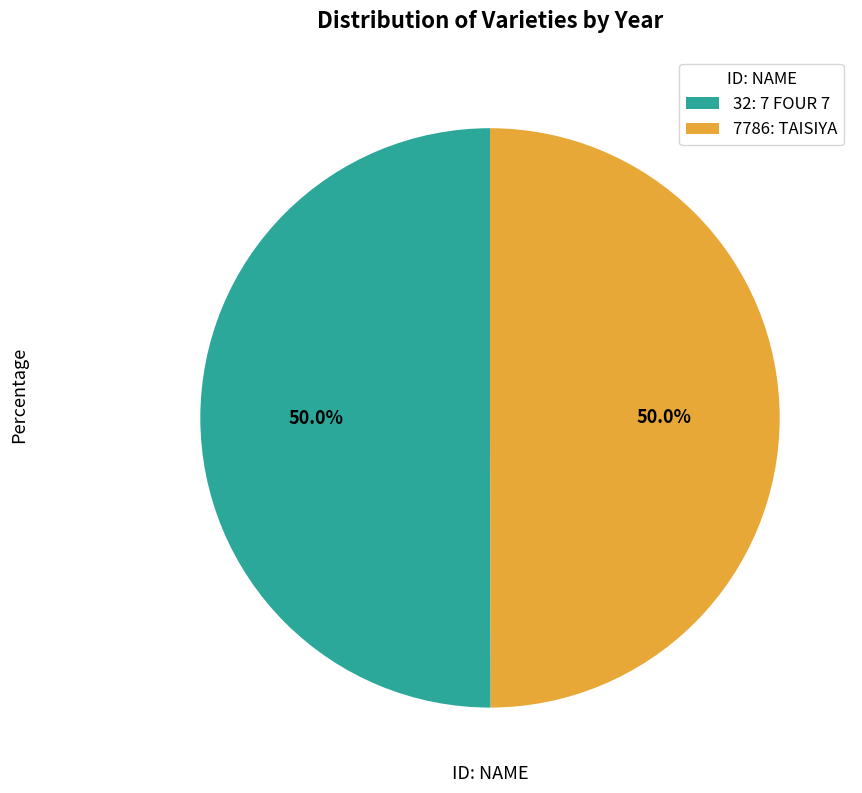

Approximately how many times larger is the value at 32: 7 FOUR 7 compared to 7786: TAISIYA?

1.0